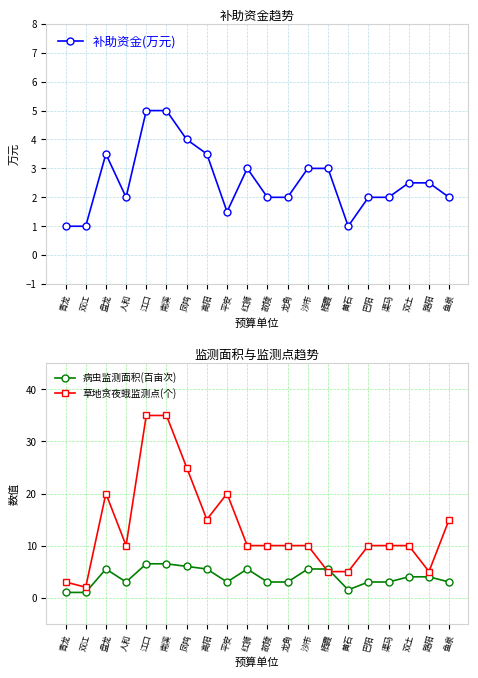

Between 红狮 and 路阳, which series saw the biggest shift?

草地贪夜蛾监测点(个)